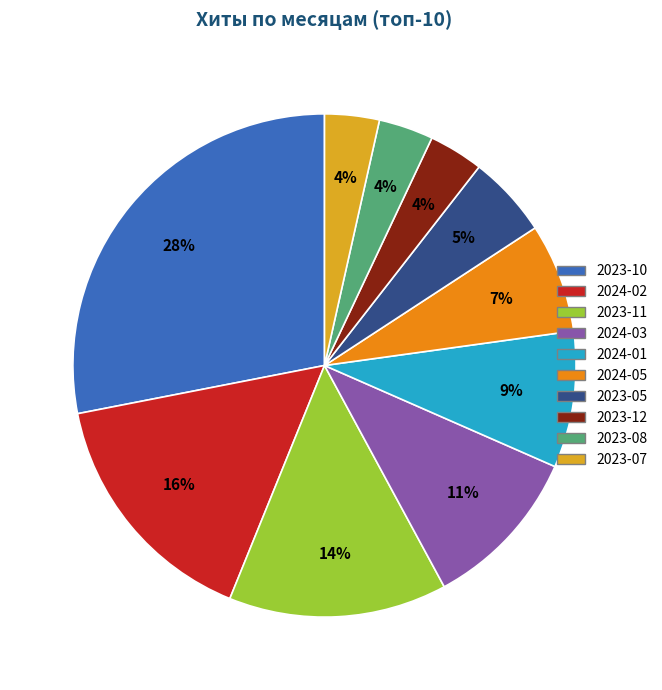

Does 2024-01 account for over 50% of the chart?

No